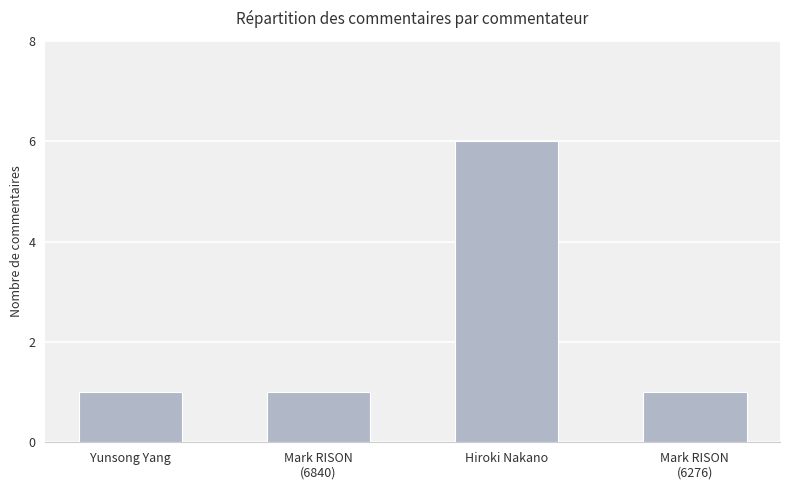

What is the sum of all values?

9